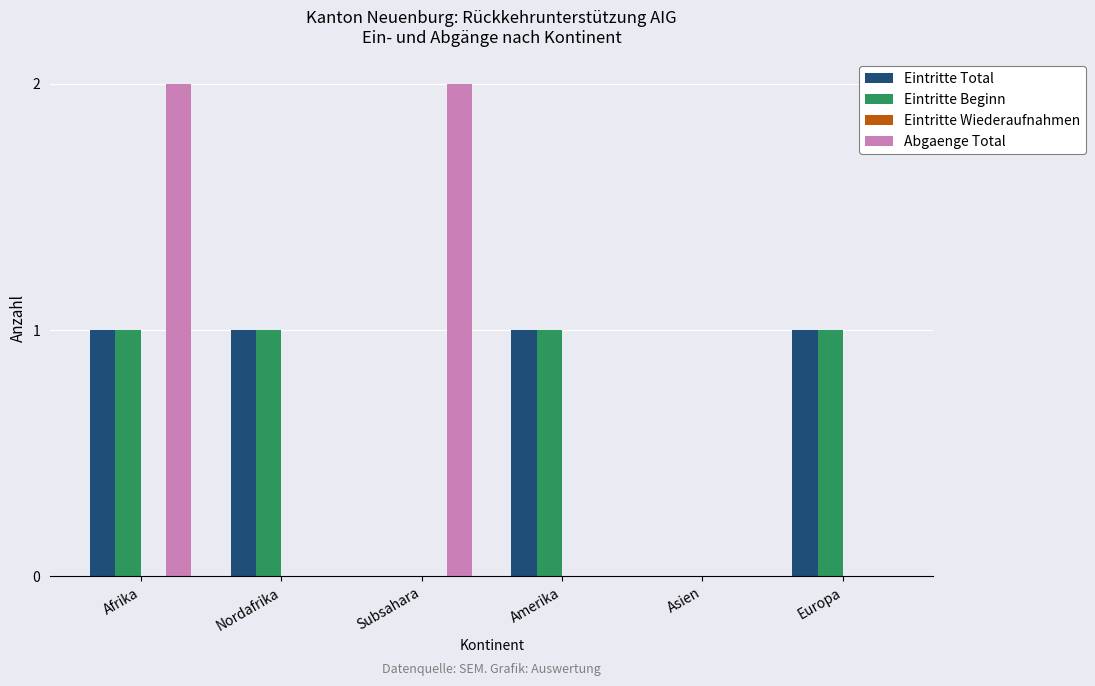

Is the value of Eintritte Beginn at Asien greater than the value of Eintritte Total at Amerika?

No